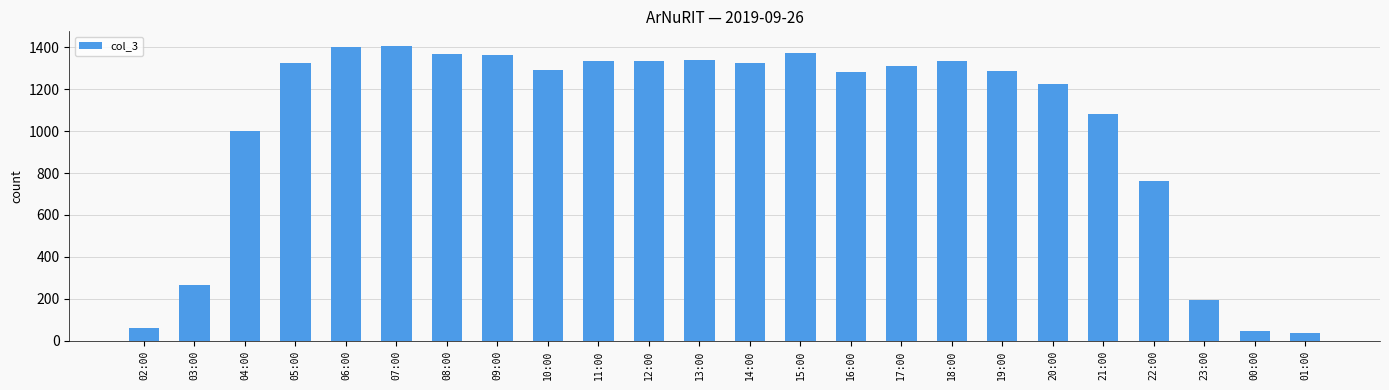

The chart shows a value of 57 at 23:00. True or false?

False